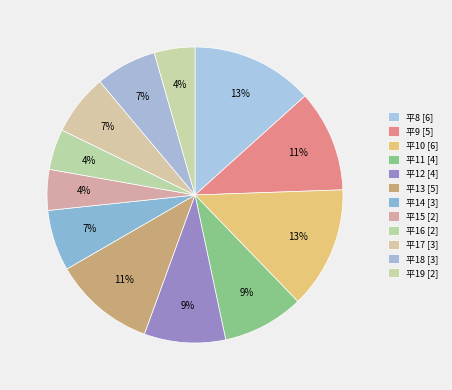

How many slices are in this pie chart?

12